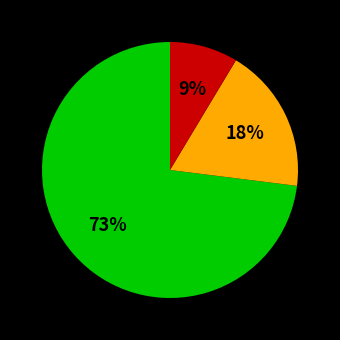

Is there any slice that represents more than half of the pie?

Yes